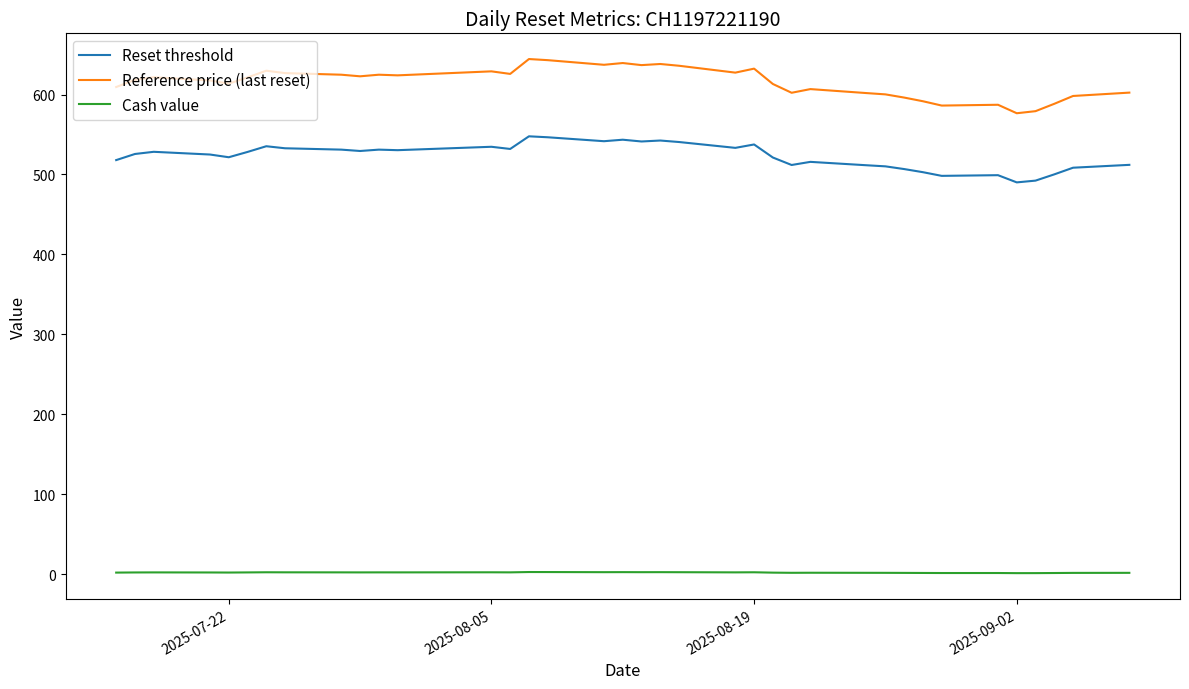

True or false: Reference price (last reset) and Reset threshold intersect in this chart.

False